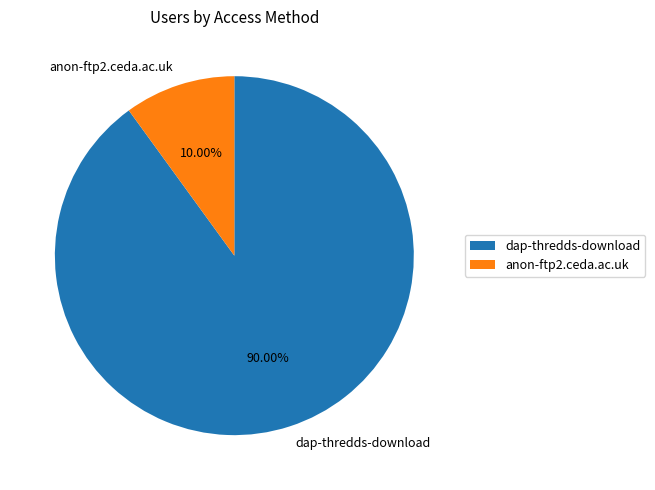

Is it true that dap-thredds-download is 90% of the pie?

True